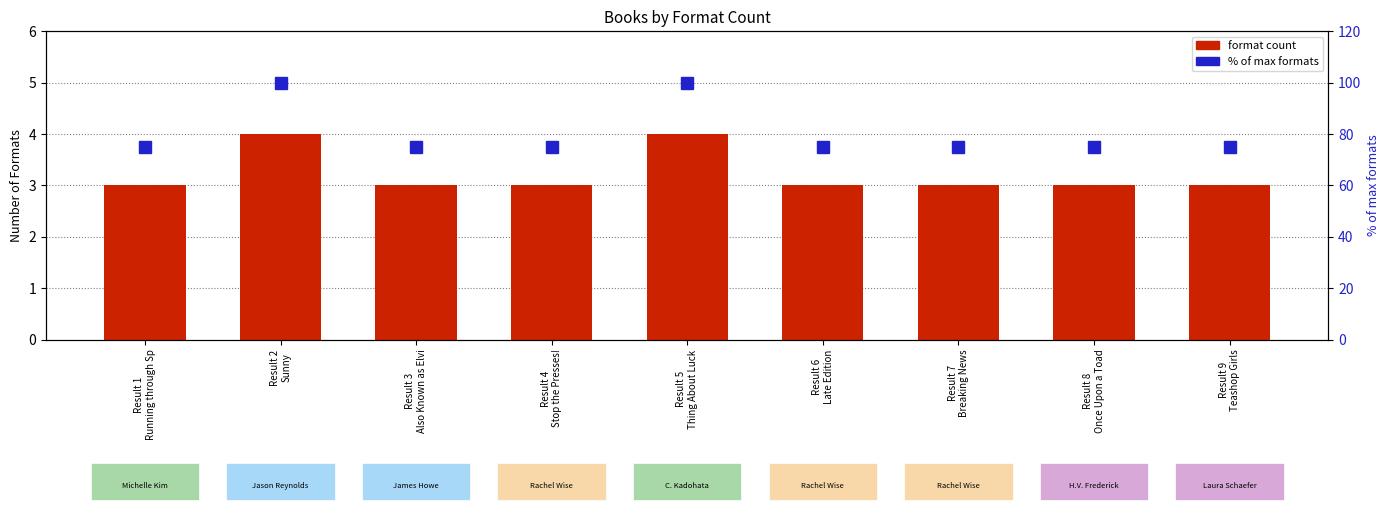

Is it true that format count equals 2 at Result 9
Teashop Girls?

False